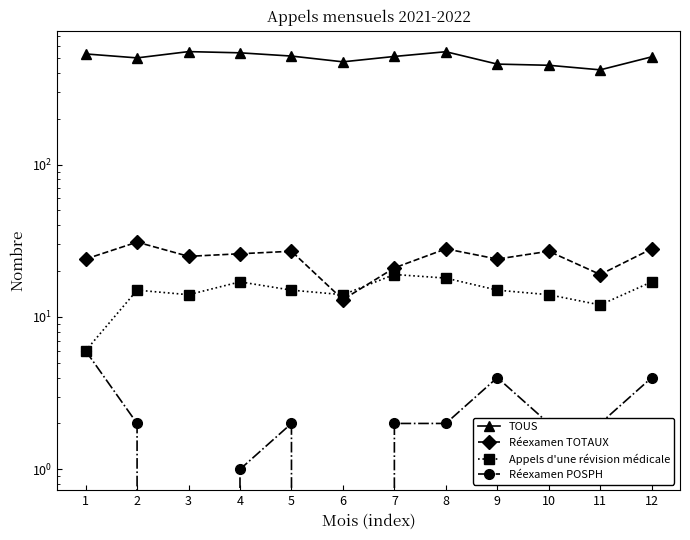

List the series in order of their peak value, lowest first.

Réexamen POSPH, Appels d'une révision médicale, Réexamen TOTAUX, TOUS